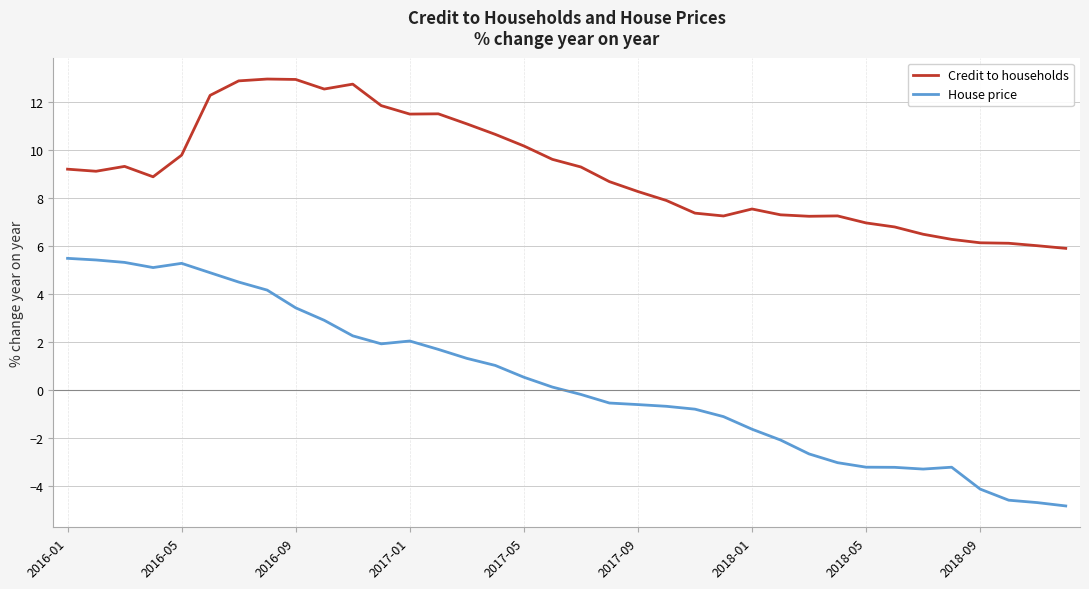

What is the maximum value for House price?

5.5